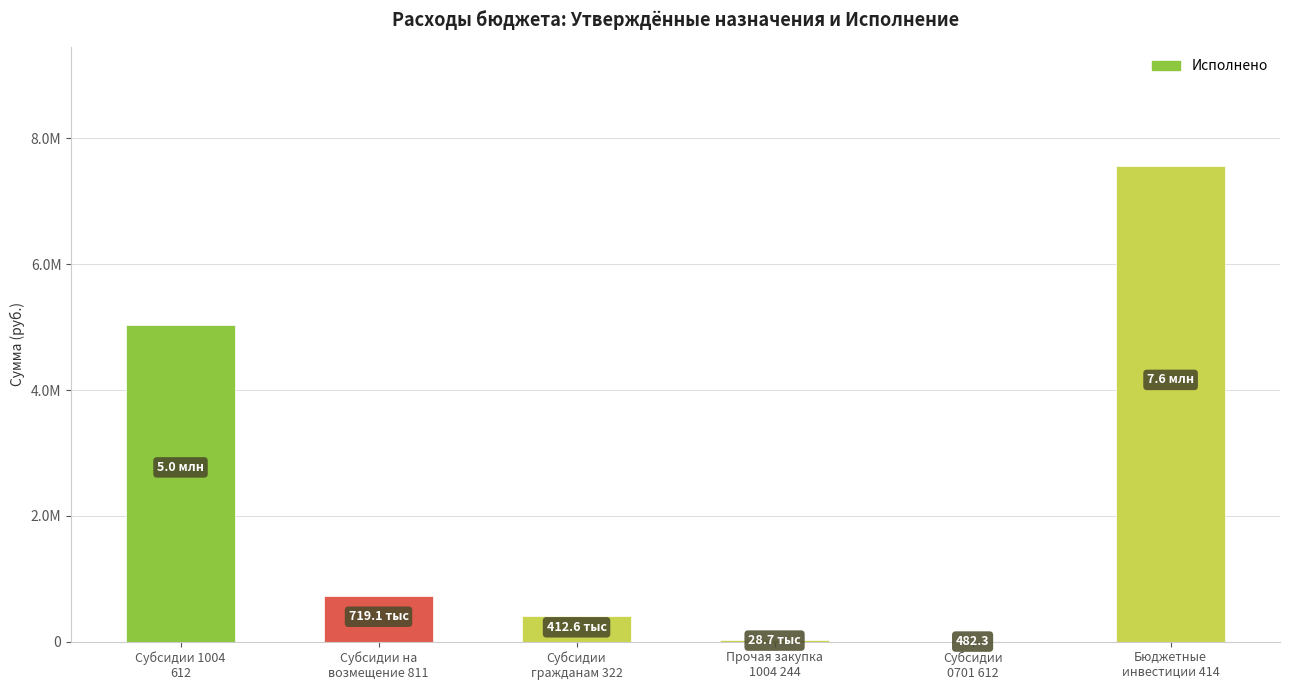

Are the bars horizontal?

No